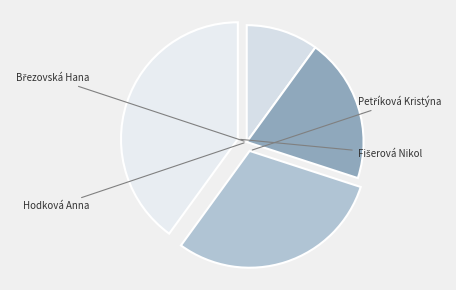

To the nearest percent, what is the average slice percentage?

25%